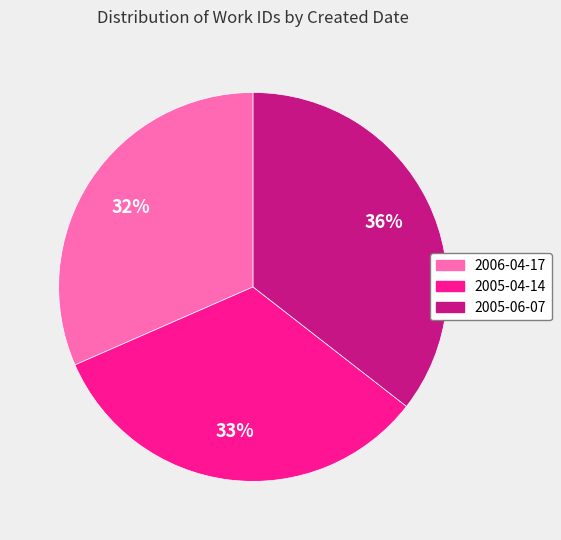

To the nearest percent, what is the combined percentage of 2005-06-07 and 2005-04-14?

68%